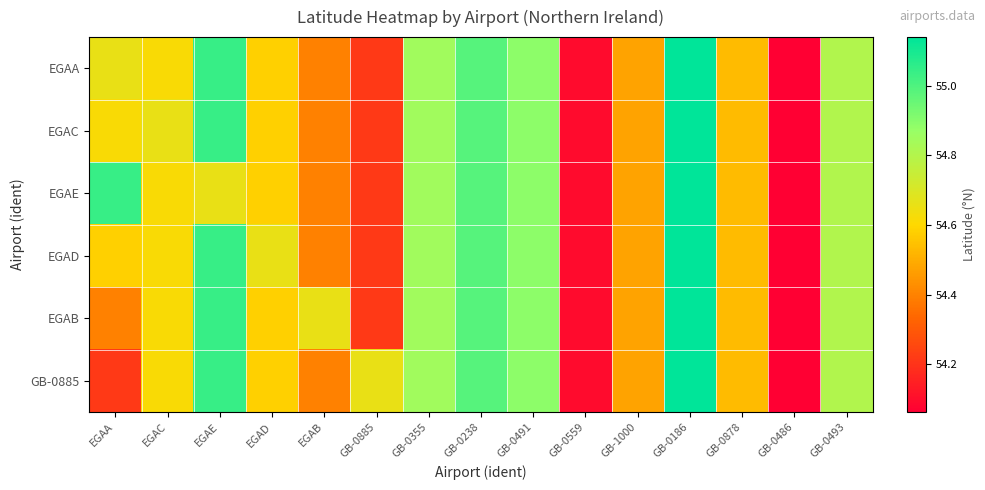

Between GB-0878 and GB-0559, which is larger?

GB-0878